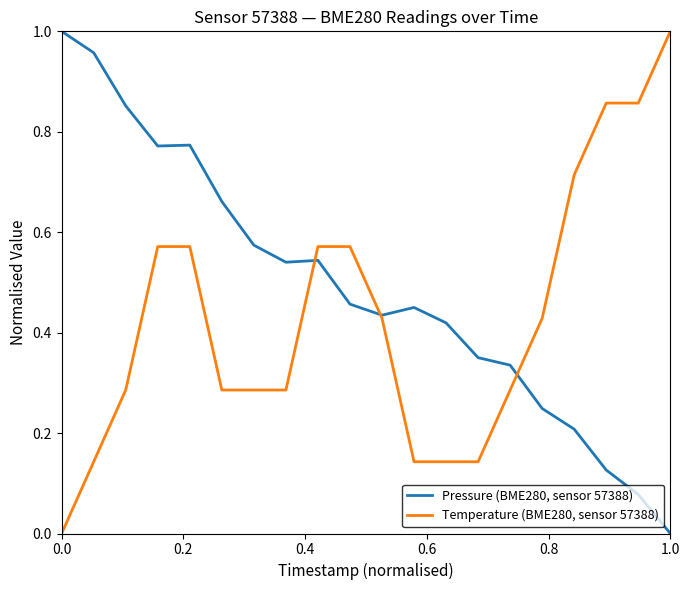

List the series in order of their overall mean, highest first.

Pressure (BME280, sensor 57388), Temperature (BME280, sensor 57388)